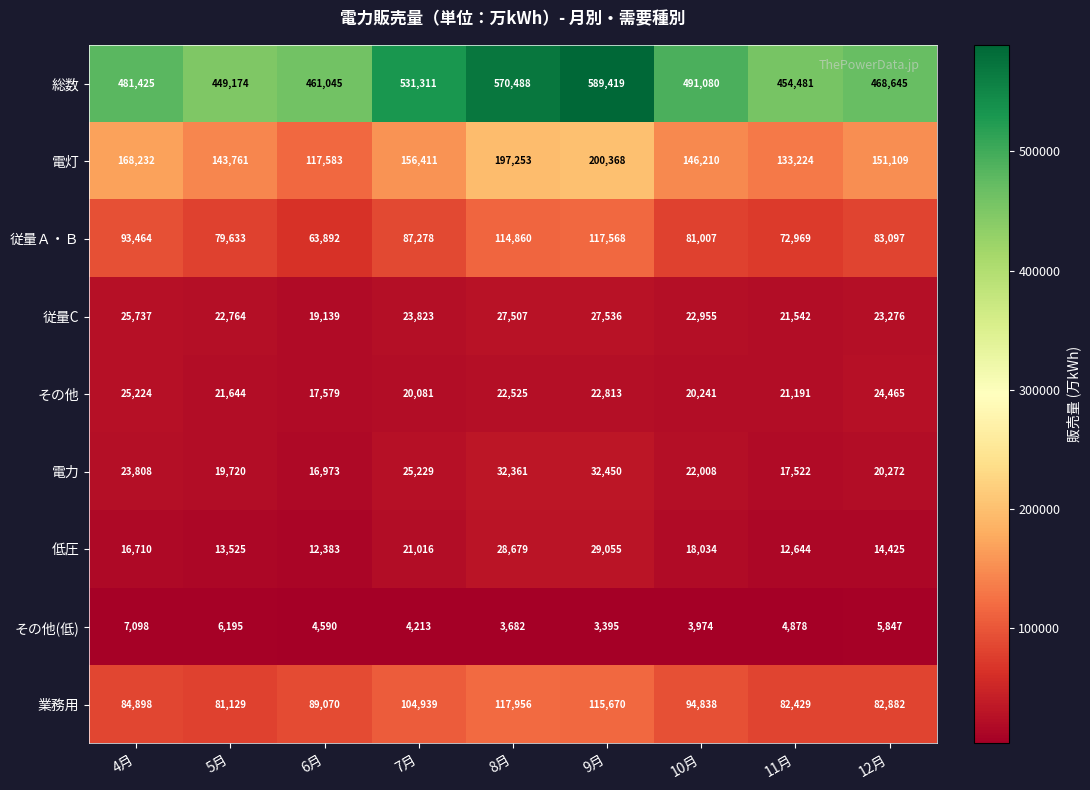

Between 10月 and 12月, which series saw the biggest shift?

総数